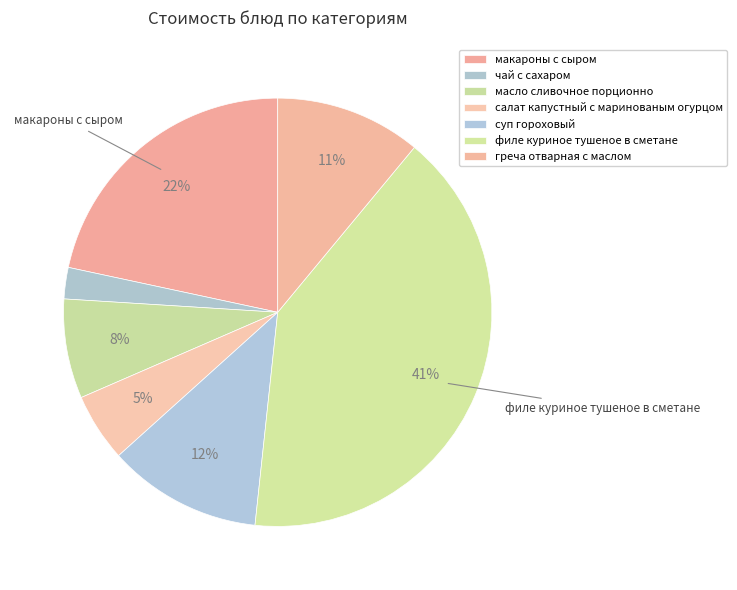

To the nearest percent, what is the combined percentage of макароны с сыром and филе куриное тушеное в сметане?

62%